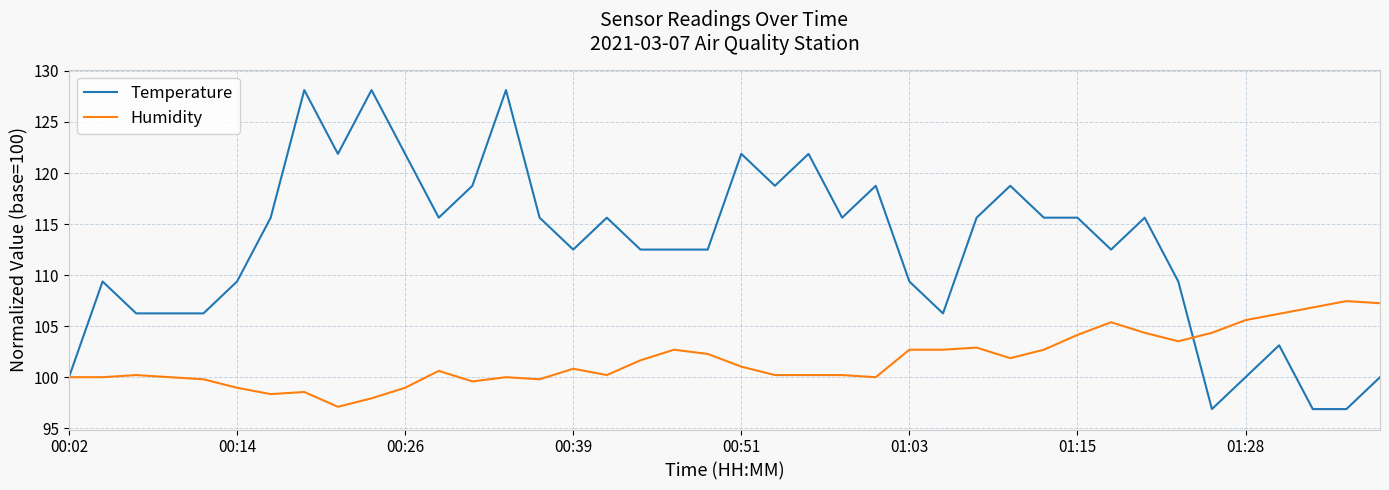

True or false: Temperature and Humidity cross at least once.

True